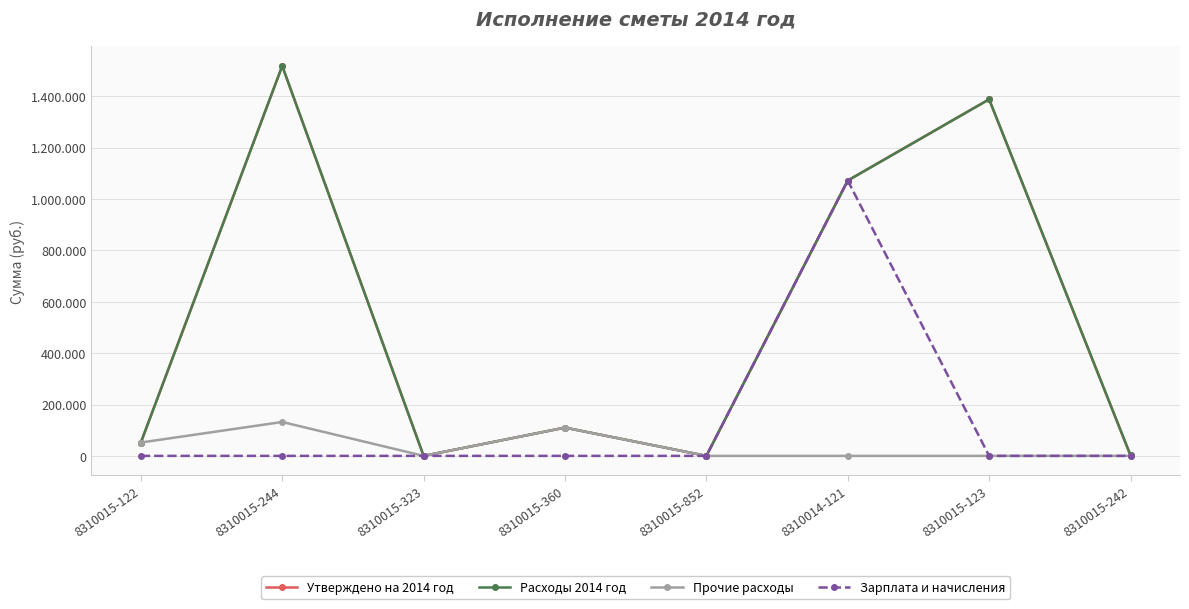

Reading left to right, what are all the values shown in this chart?

Утверждено на 2014 год: 52000.0	1518161.7	0.0	110000.0	0.0	1072013.2	1388150.0	2000.0
Расходы 2014 год: 52000.0	1518161.7	0.0	110000.0	0.0	1072013.2	1388150.0	2000.0
Прочие расходы: 52000.0	132000.0	0.0	110000.0	0.0	0.0	0.0	0.0
Зарплата и начисления: 0.0	0.0	0.0	0.0	0.0	1072013.2	0.0	0.0